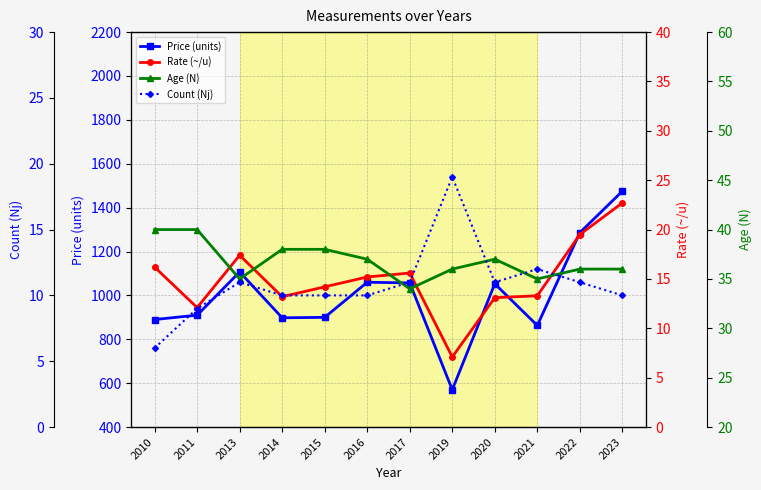

Reading right to left, list all the values displayed in this chart.

Price (units): 2023=1475.0	2022=1286.0	2021=863.0	2020=1053.0	2019=570.0	2017=1057.0	2016=1060.0	2015=900.0	2014=898.0	2013=1107.0	2011=910.0	2010=890.0
Rate (~/u): 2023=22.7	2022=19.5	2021=13.3	2020=13.1	2019=7.1	2017=15.6	2016=15.2	2015=14.2	2014=13.2	2013=17.4	2011=12.1	2010=16.2
Age (N): 2023=36.0	2022=36.0	2021=35.0	2020=37.0	2019=36.0	2017=34.0	2016=37.0	2015=38.0	2014=38.0	2013=35.0	2011=40.0	2010=40.0
Count (Nj): 2023=10.0	2022=11.0	2021=12.0	2020=11.0	2019=19.0	2017=11.0	2016=10.0	2015=10.0	2014=10.0	2013=11.0	2011=9.0	2010=6.0